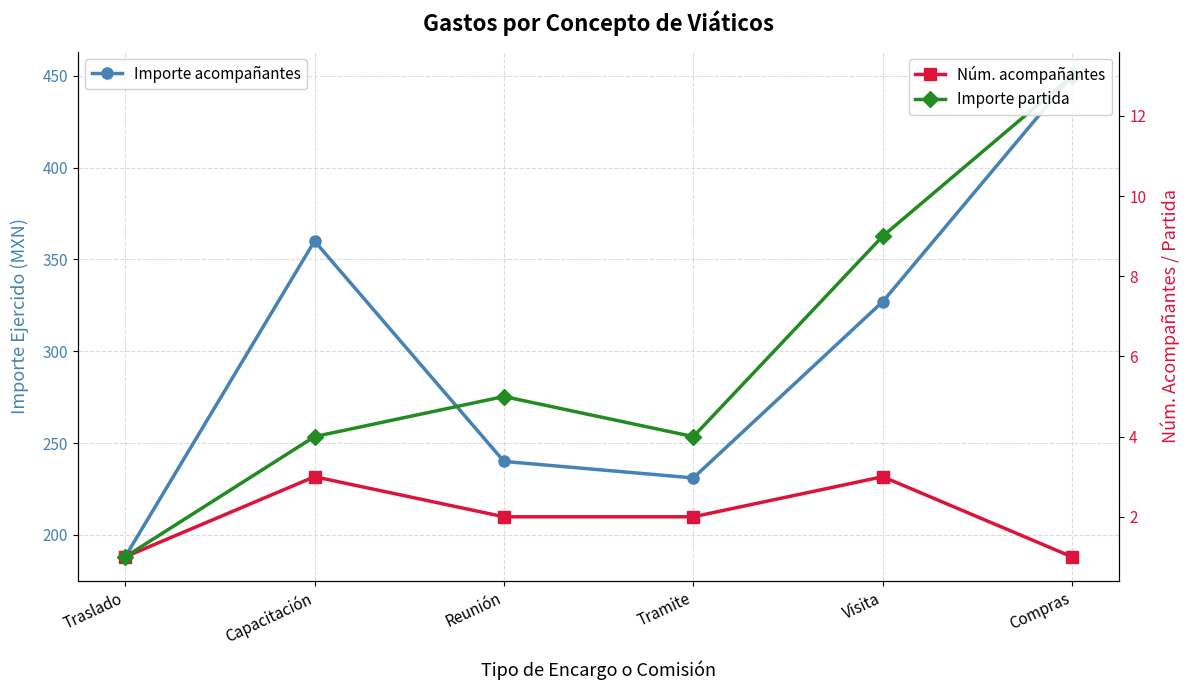

Is it true that Importe acompañantes equals 240.0 at Reunión?

True